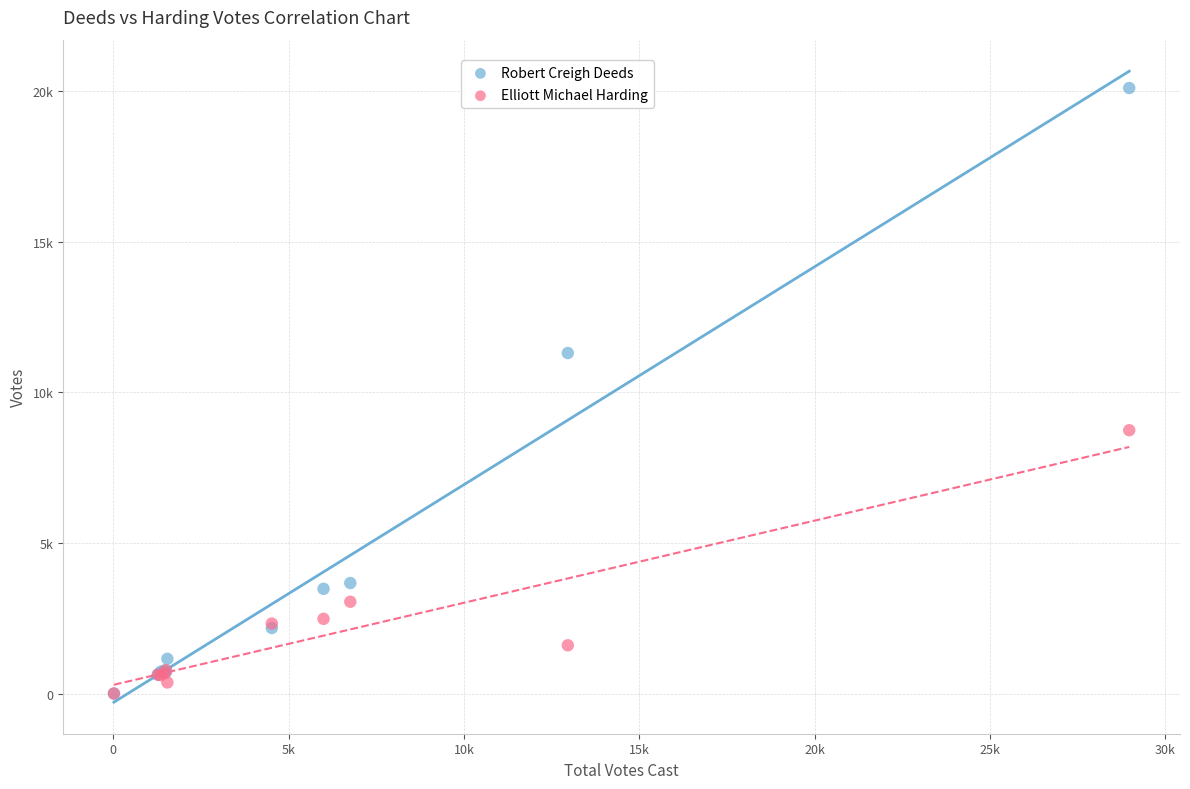

What are all the series names shown in the legend?

Robert Creigh Deeds, Elliott Michael Harding